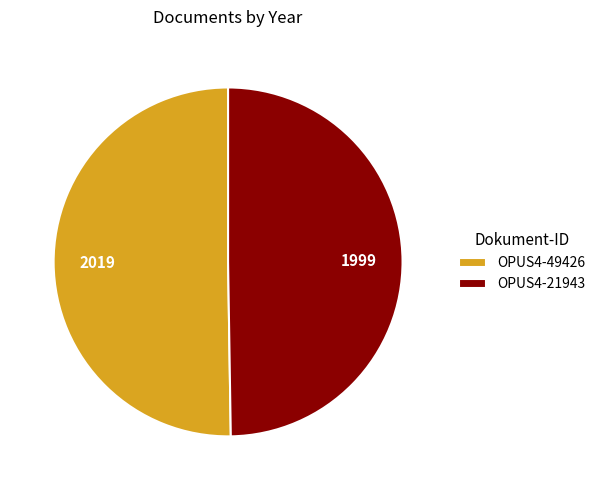

True or false: OPUS4-49426 accounts for 50% of the total.

True